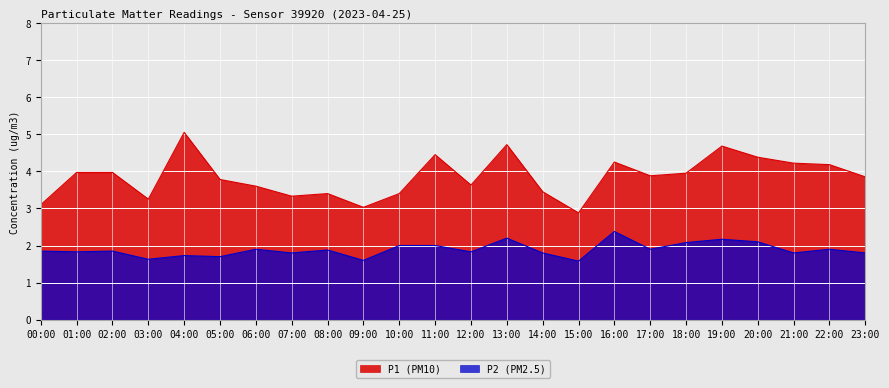

Is the value of P2 at 13:00 greater than the value of P1 at 07:00?

No